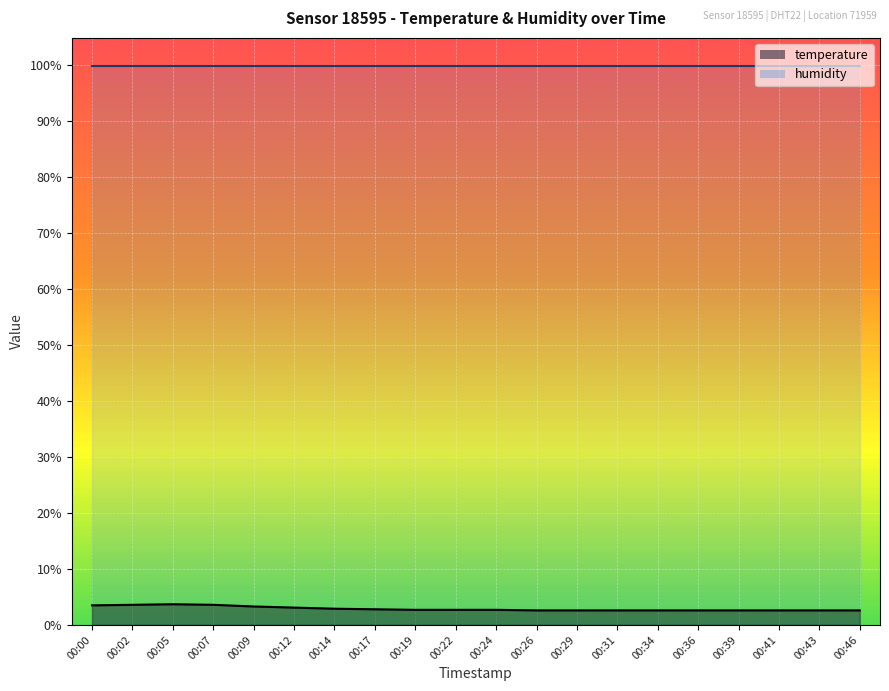

What is the ratio of the value at 00:17 to the value at 00:09?

0.8